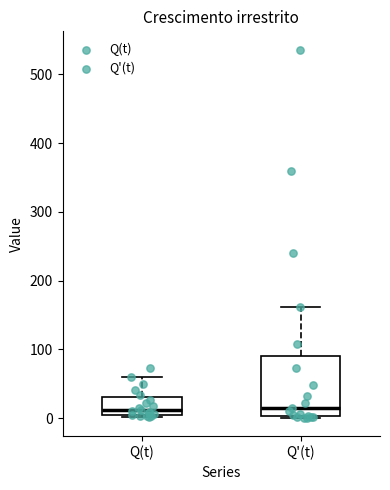

Where does the median line of the box for Q'(t) sit on the y-axis? The values are not printed on the chart, so give them approximately, as read against the axis.

10